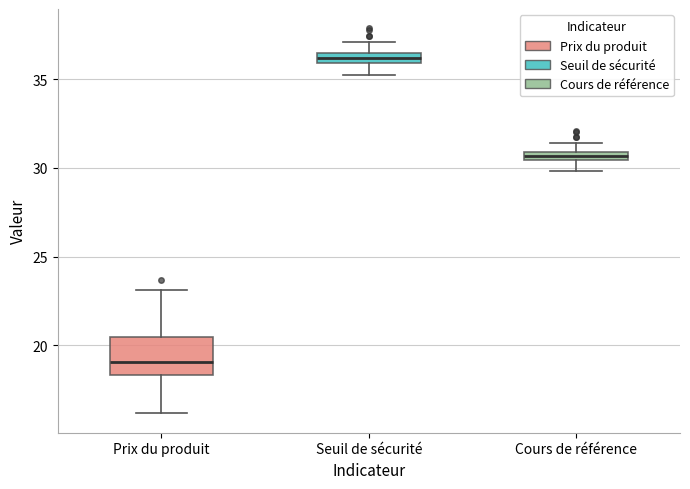

Where does the lower whisker of the box for Cours de référence end on the y-axis? The values are not printed on the chart, so give them approximately, as read against the axis.

30.0